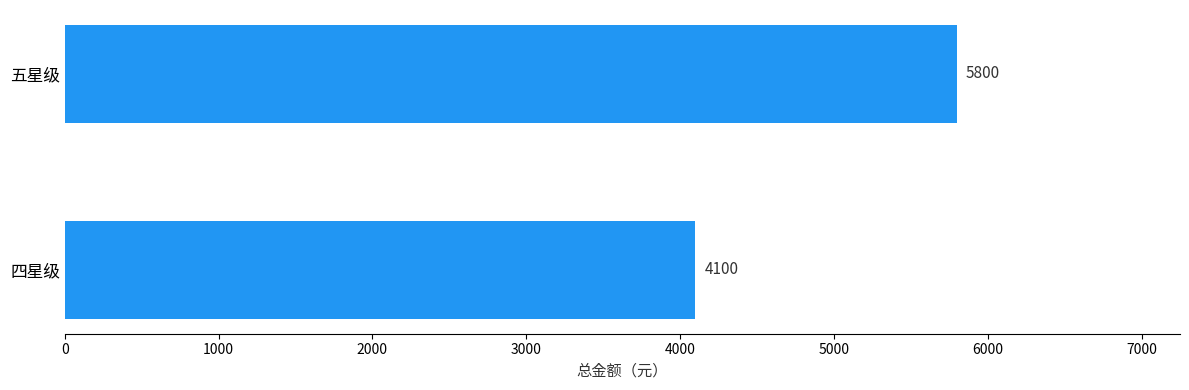

Rank the categories by value from lowest to highest.

四星级, 五星级